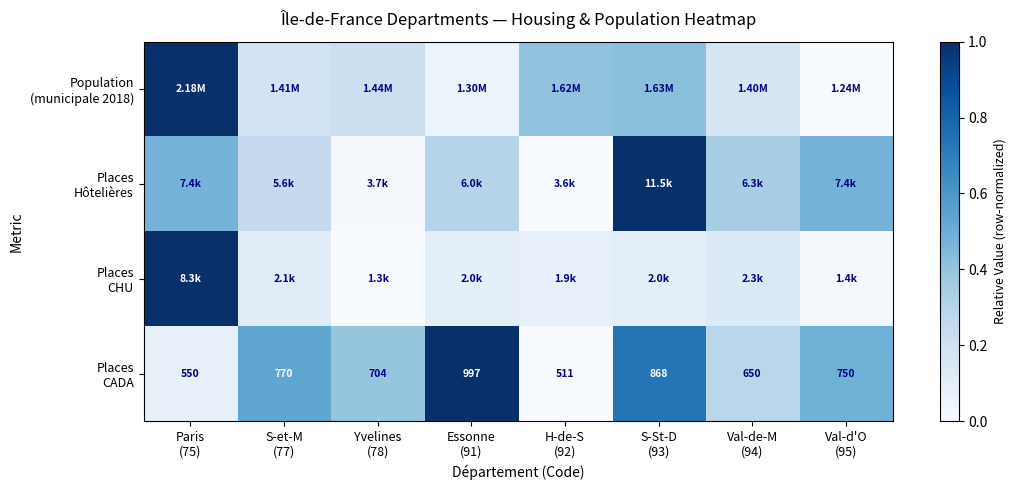

What is the greatest value displayed?

1.0